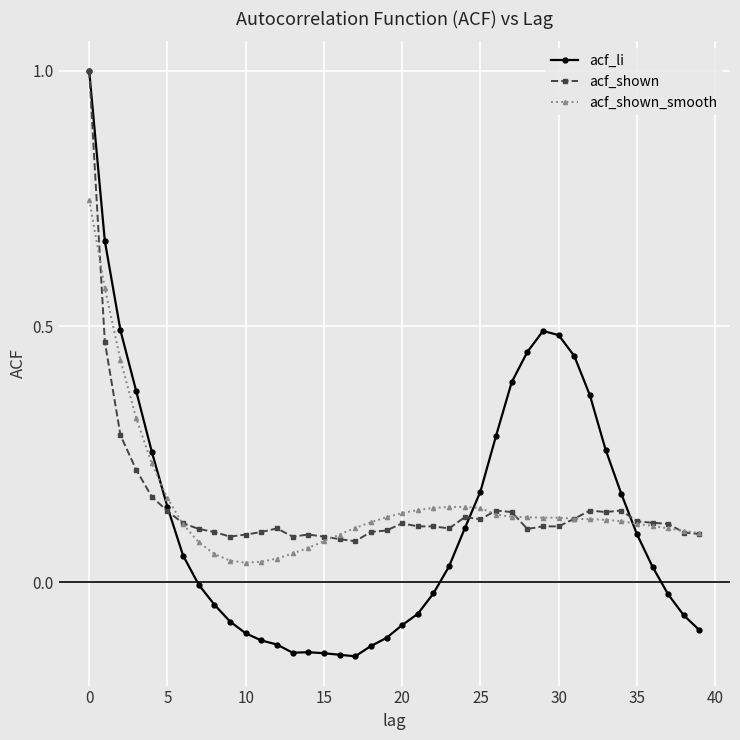

Which series has the largest range (max minus min)?

acf_li